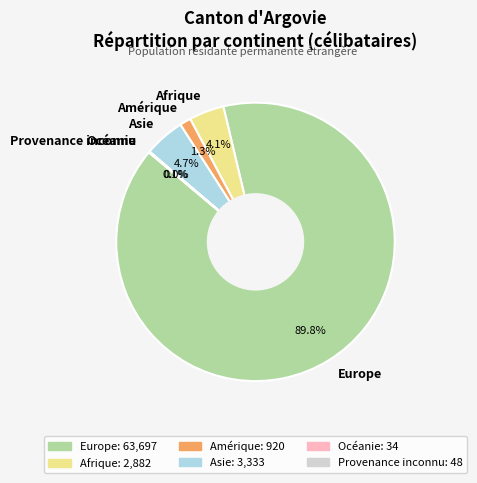

What is the majority slice?

Europe